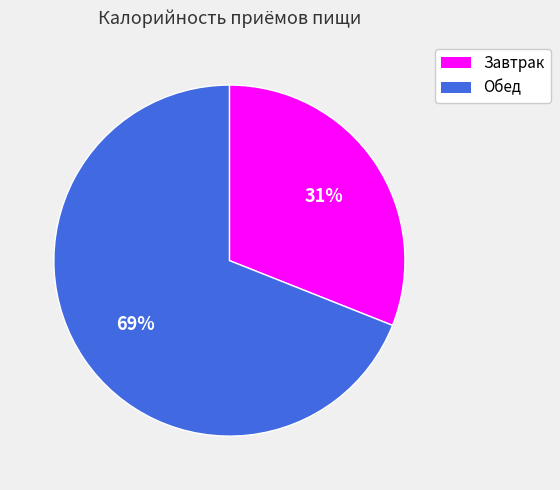

Between Завтрак and Обед, which is larger?

Обед